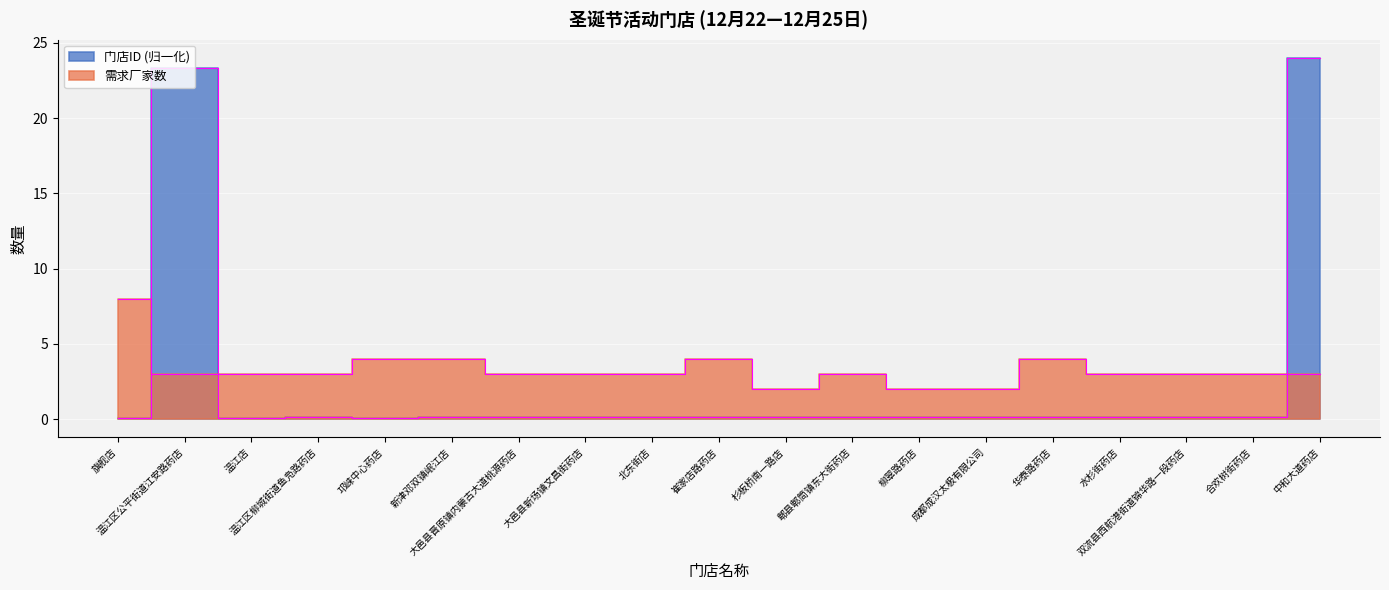

True or false: 门店ID has a value of 0.0 at 华泰路药店.

False